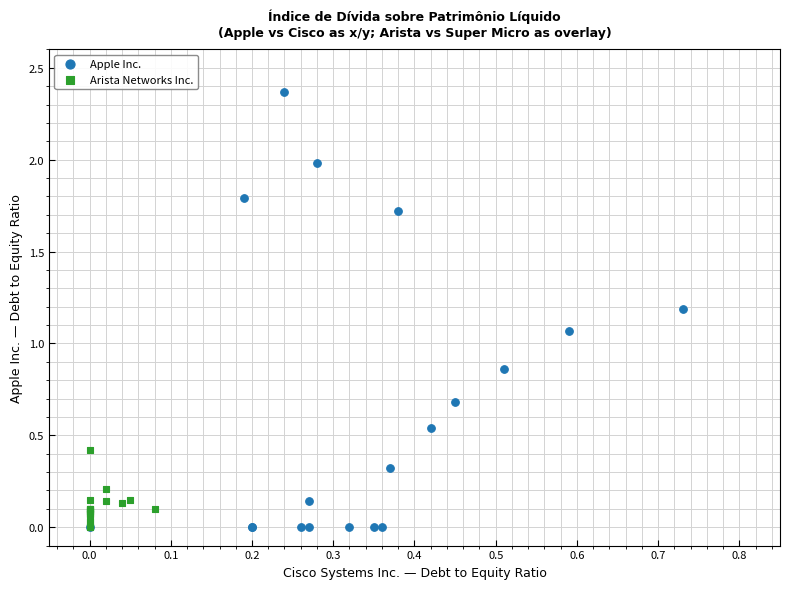

What are all the series names shown in the legend?

Apple Inc., Arista Networks Inc.